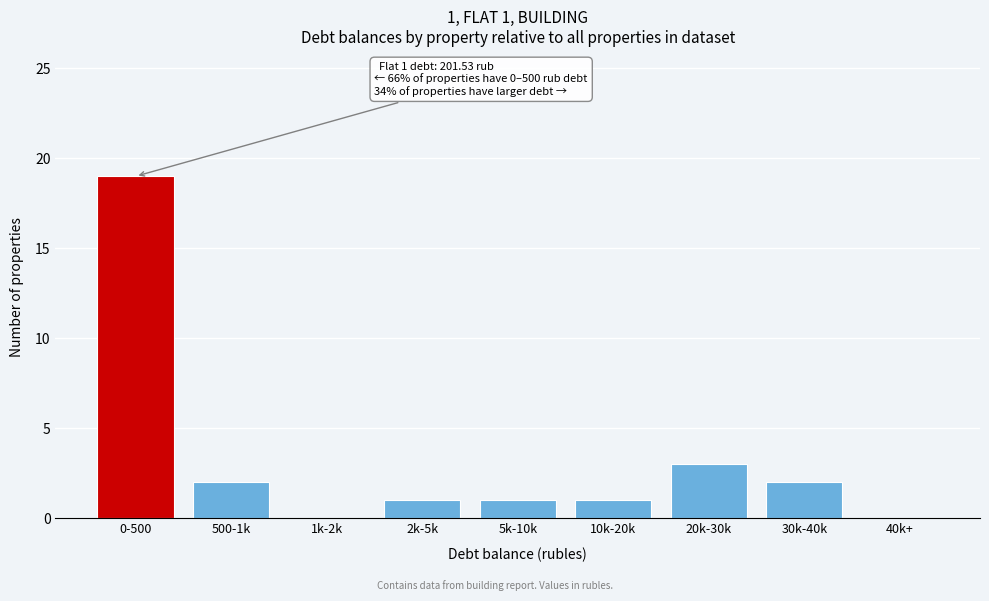

Reading left to right, extract all data points from this chart.

0-500=19	500-1k=2	1k-2k=0	2k-5k=1	5k-10k=1	10k-20k=1	20k-30k=3	30k-40k=2	40k+=0